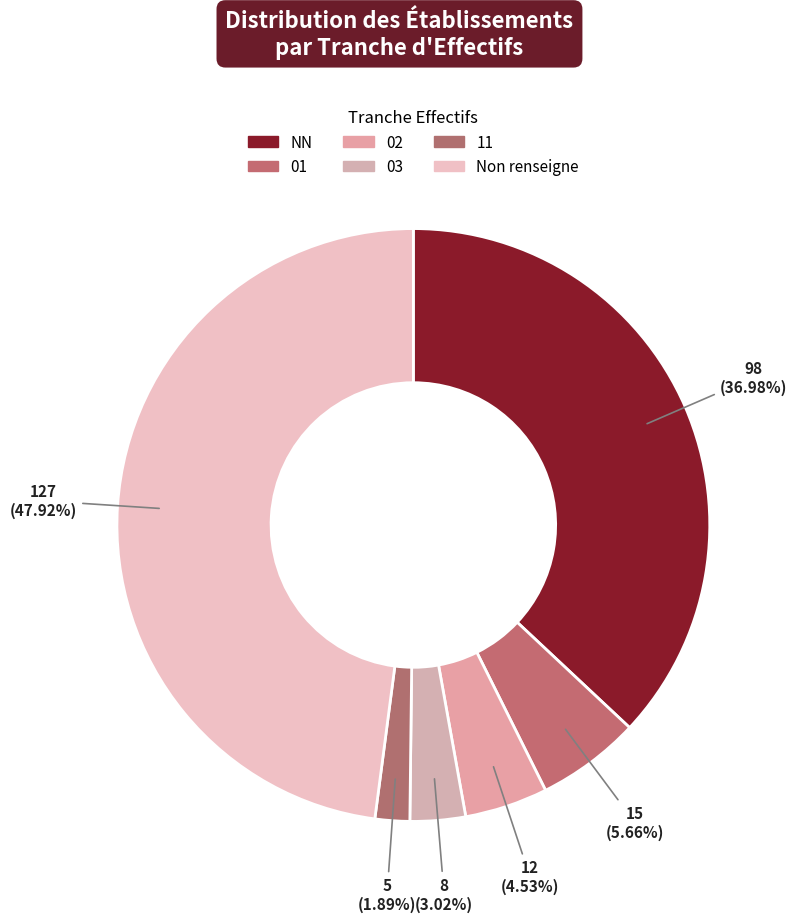

How many slices are in this pie chart?

6